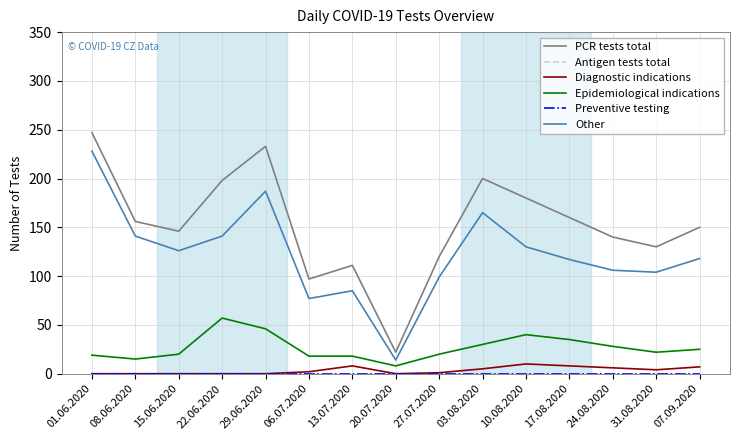

What is the total value across all series at 20.07.2020?

44